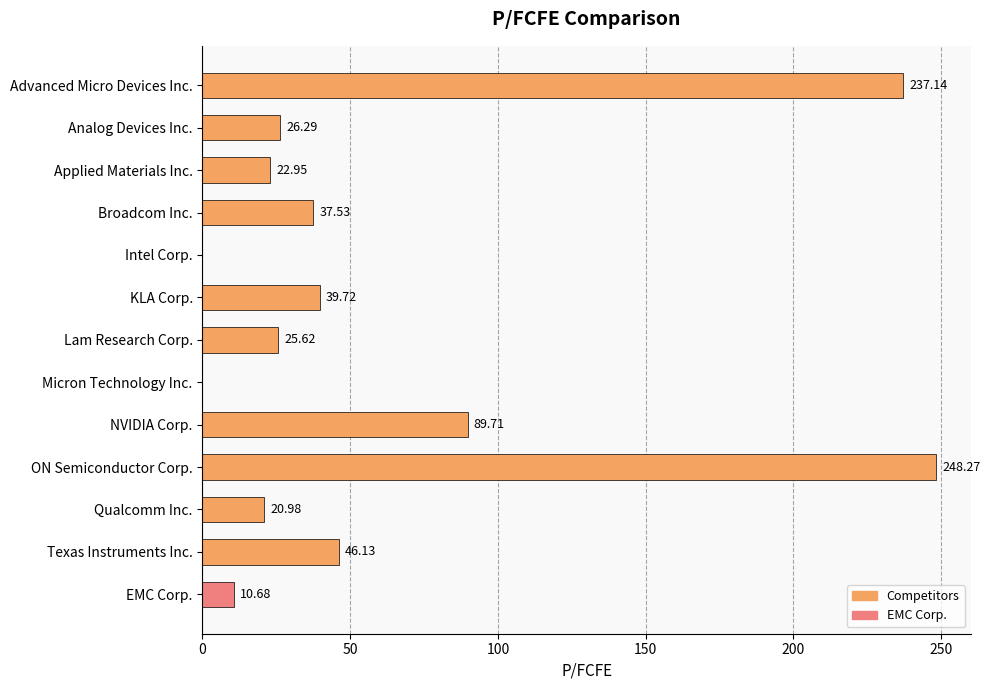

What is the greatest value displayed?

248.3